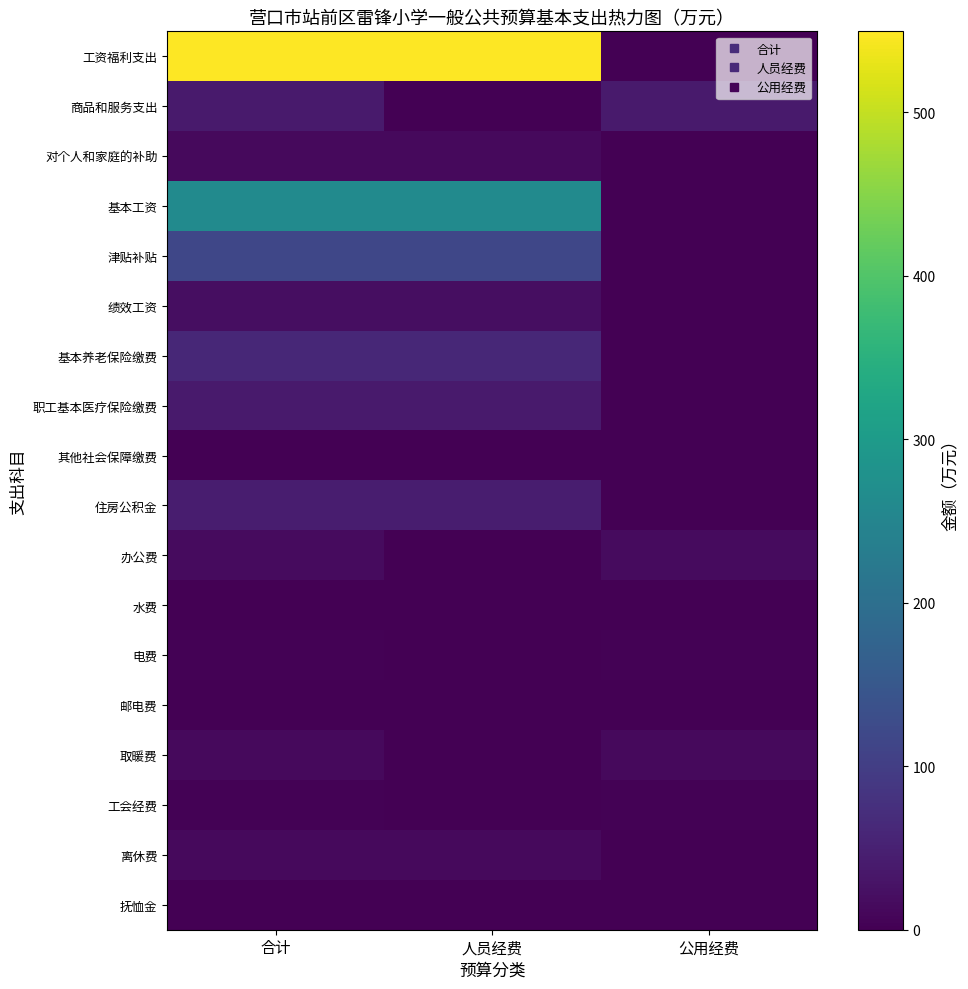

At 公用经费, list the series in order from largest to smallest.

商品和服务支出, 办公费, 取暖费, 工会经费, 电费, 水费, 邮电费, 工资福利支出, 对个人和家庭的补助, 基本工资, 津贴补贴, 绩效工资, 基本养老保险缴费, 职工基本医疗保险缴费, 其他社会保障缴费, 住房公积金, 离休费, 抚恤金